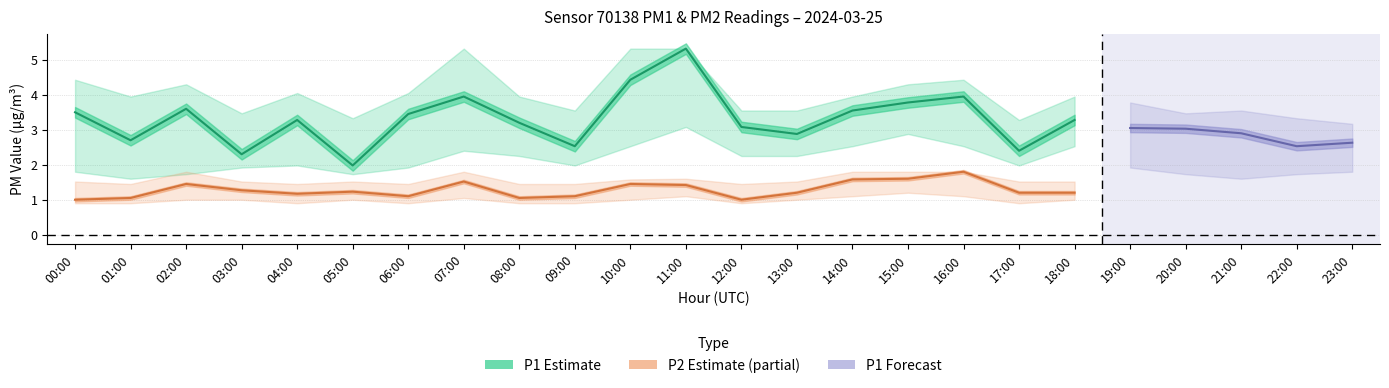

True or false: P1 and P2_lower cross at least once.

False